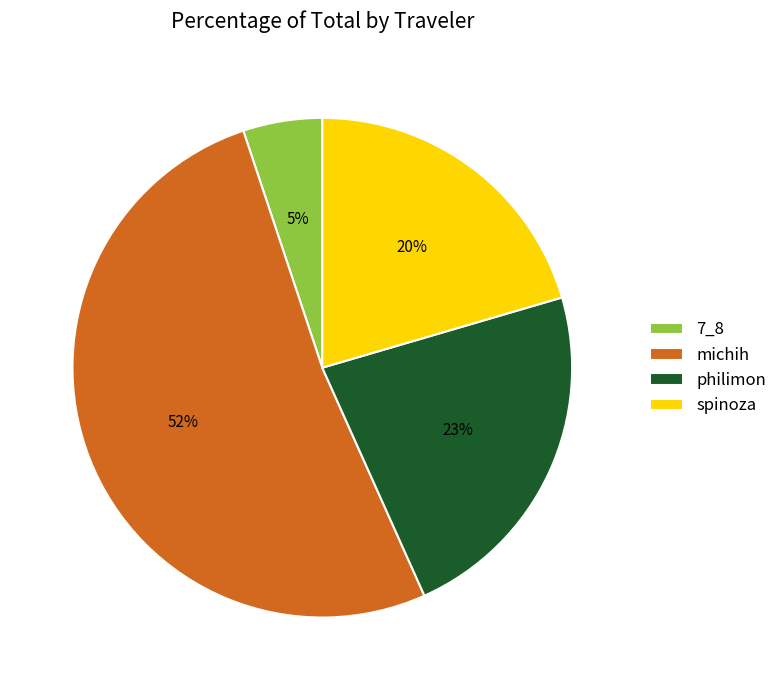

The spinoza slice represents 20% of the pie. True or false?

True